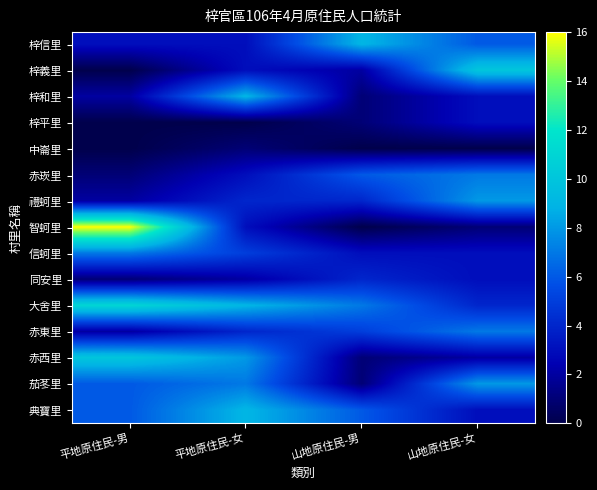

Which series has the largest range (max minus min)?

智蚵里